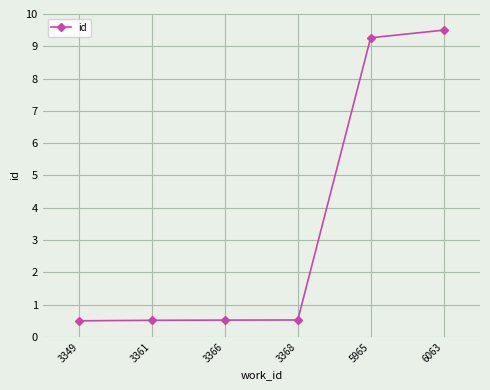

What is the ratio of the value at 6063 to the value at 5965?

1.0